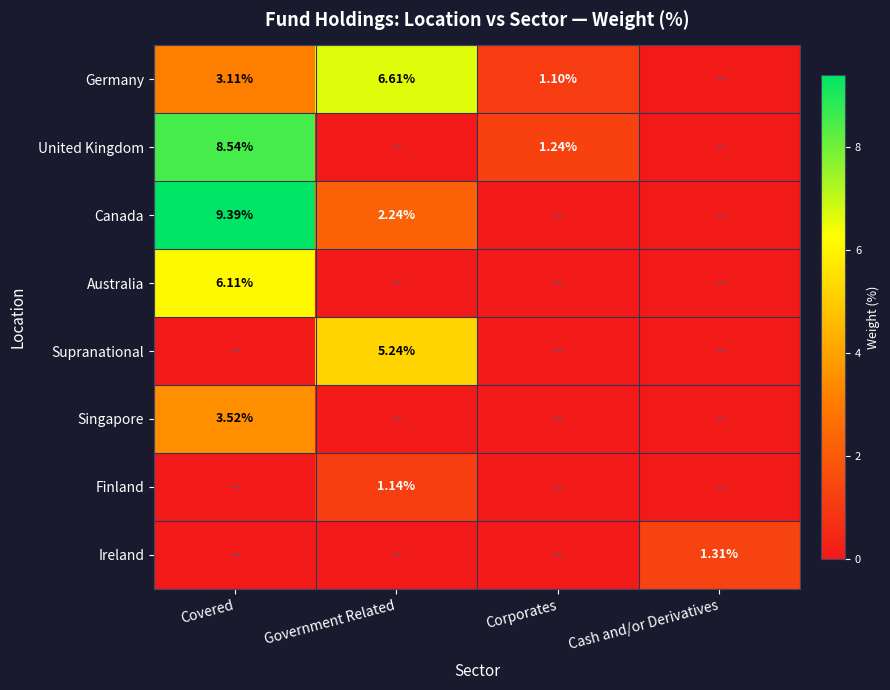

At which category is the sum across all series the highest?

Covered